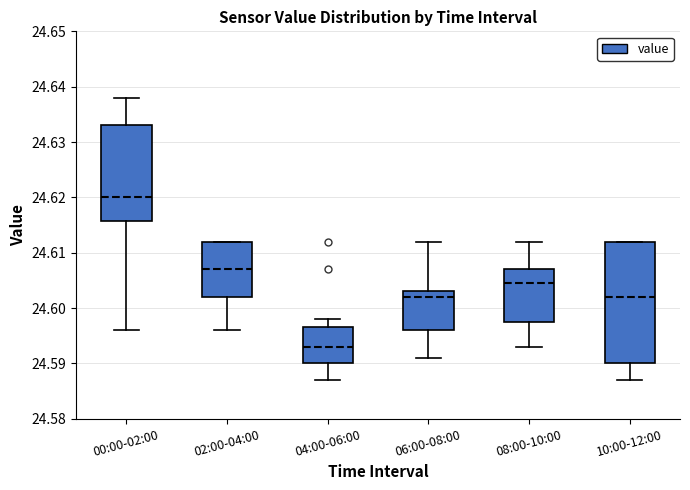

Reading left to right, transcribe this box plot: for each box, give where its median line is, the range the box spans, and where its two whiskers end, as read against the y-axis. The values are not printed on the chart, so give them approximately, as read against the axis.

00:00-02:00: median 24.620, box 24.616 to 24.633, whiskers 24.596 to 24.638
02:00-04:00: median 24.607, box 24.602 to 24.612, whiskers 24.596 to 24.612
04:00-06:00: median 24.593, box 24.590 to 24.597, whiskers 24.587 to 24.598
06:00-08:00: median 24.602, box 24.596 to 24.603, whiskers 24.591 to 24.612
08:00-10:00: median 24.605, box 24.598 to 24.607, whiskers 24.593 to 24.612
10:00-12:00: median 24.602, box 24.590 to 24.612, whiskers 24.587 to 24.612